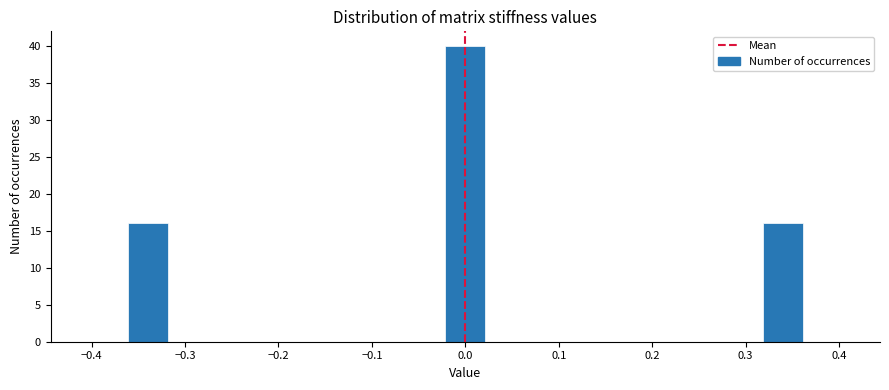

Reading left to right, list every bar in this chart as the range it spans on the x-axis followed by its height. Neither the bar edges nor the heights are printed on the chart, so give them approximately, as read against the axes.

-0.40 to -0.36: 0
-0.36 to -0.32: 16
-0.32 to -0.28: 0
-0.28 to -0.23: 0
-0.23 to -0.19: 0
-0.19 to -0.15: 0
-0.15 to -0.11: 0
-0.11 to -0.06: 0
-0.06 to -0.02: 0
-0.02 to 0.02: 40
0.02 to 0.06: 0
0.06 to 0.11: 0
0.11 to 0.15: 0
0.15 to 0.19: 0
0.19 to 0.23: 0
0.23 to 0.28: 0
0.28 to 0.32: 0
0.32 to 0.36: 16
0.36 to 0.40: 0